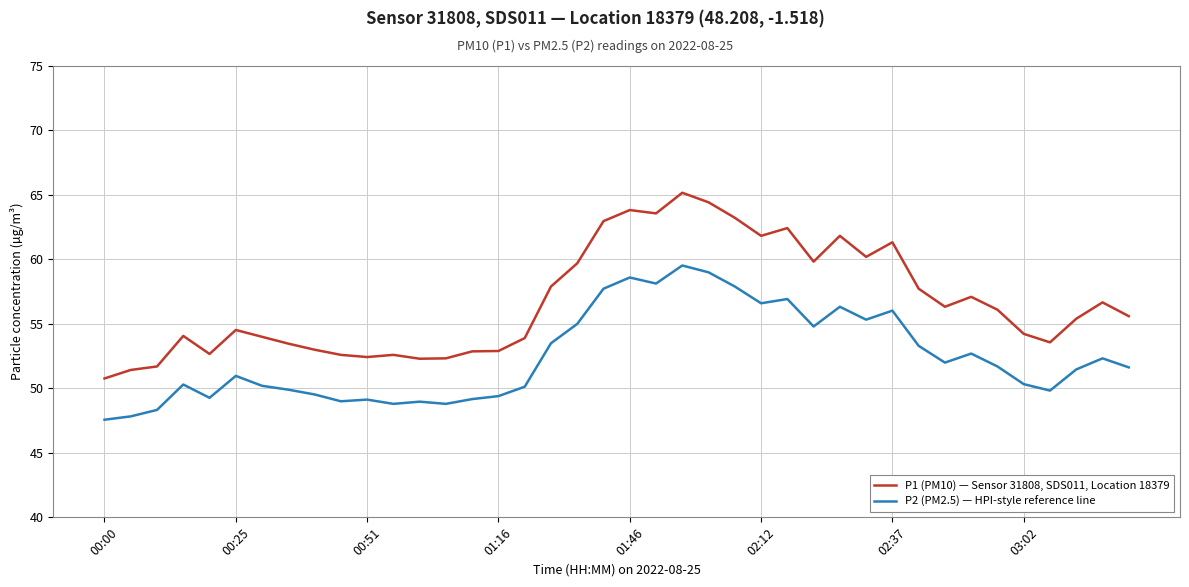

How many lines are shown in the chart?

2